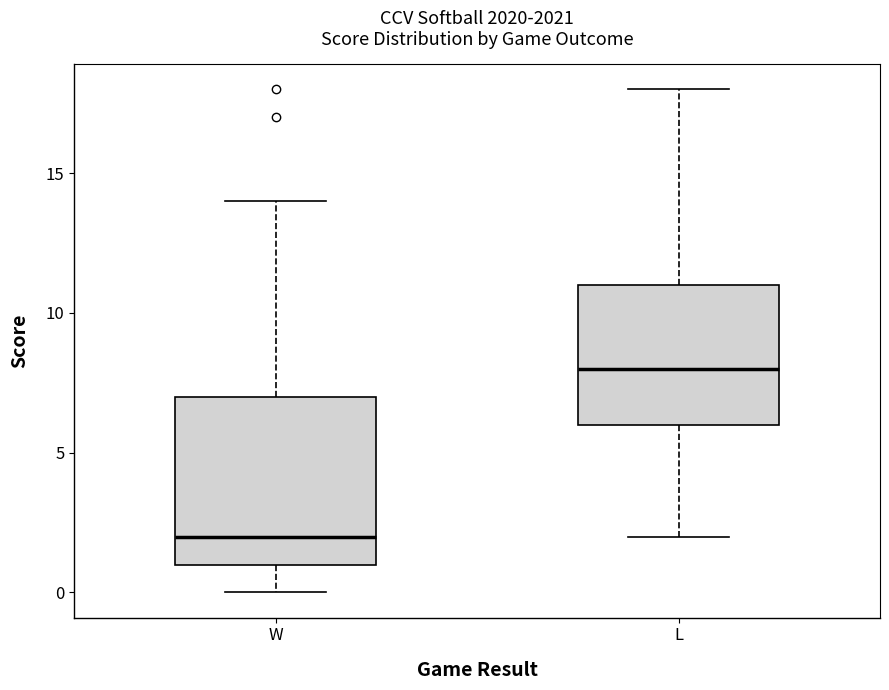

Where does the upper whisker of the box for W end on the y-axis? The values are not printed on the chart, so give them approximately, as read against the axis.

14